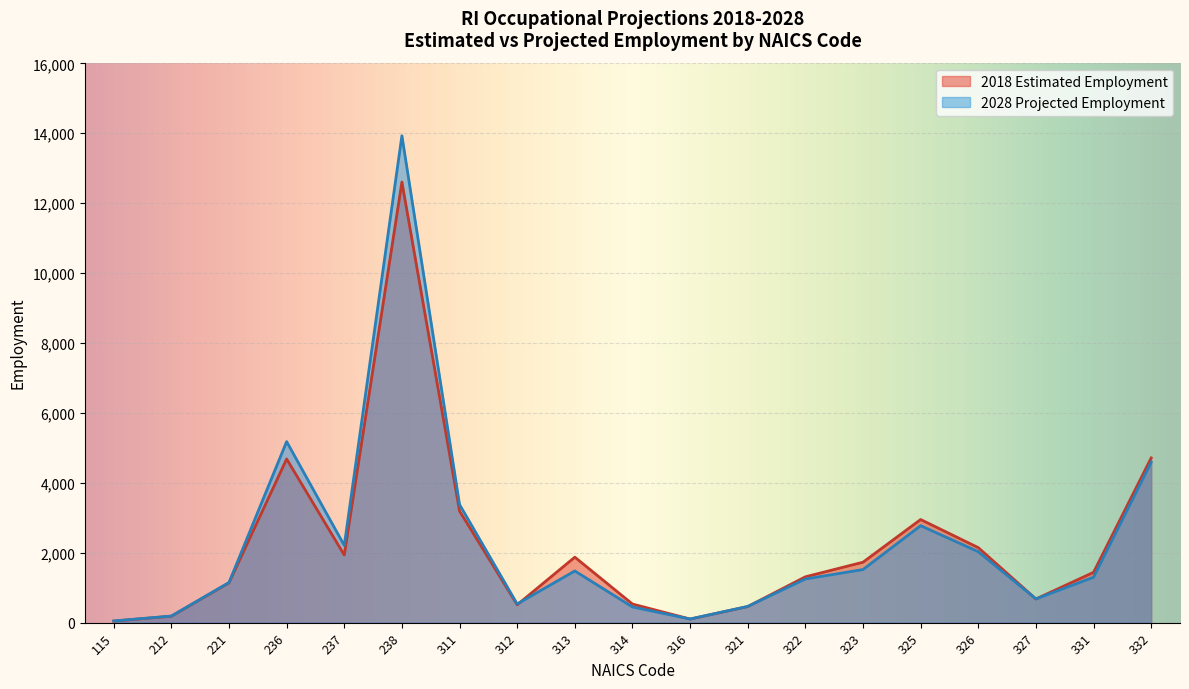

At which label is 2028 Projected Employment closest to 6990?

236